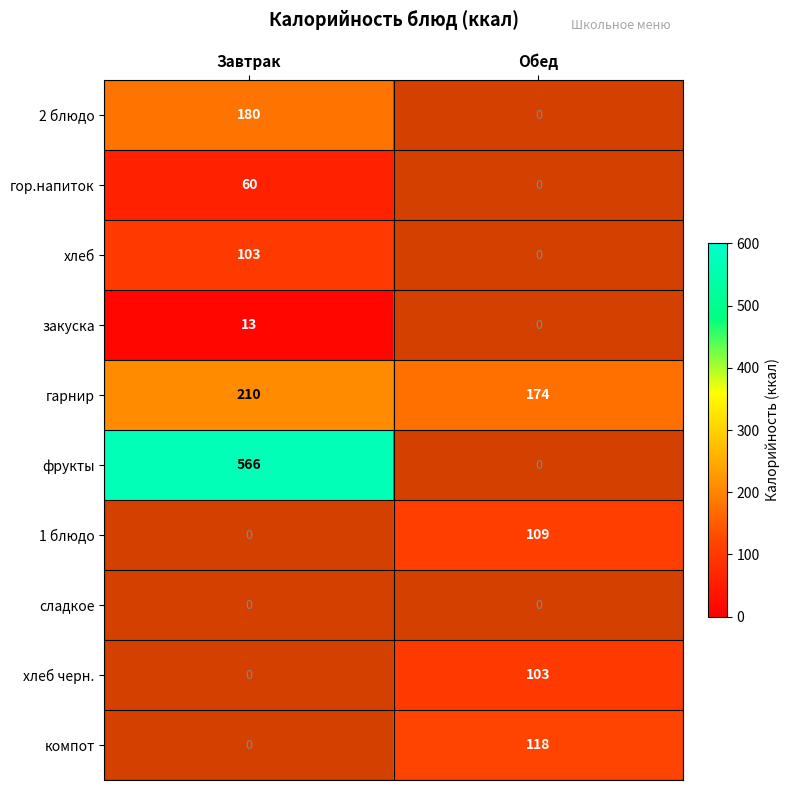

The 2 блюдо series shows 322.5 at Завтрак. True or false?

False